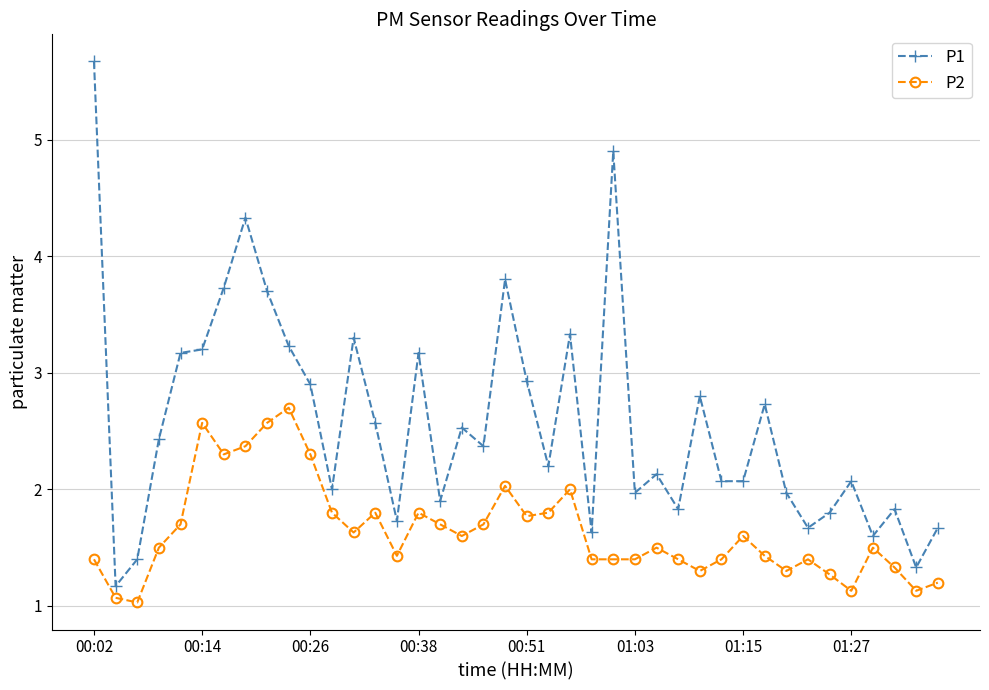

Rank the series by their maximum value, from highest to lowest.

P1, P2